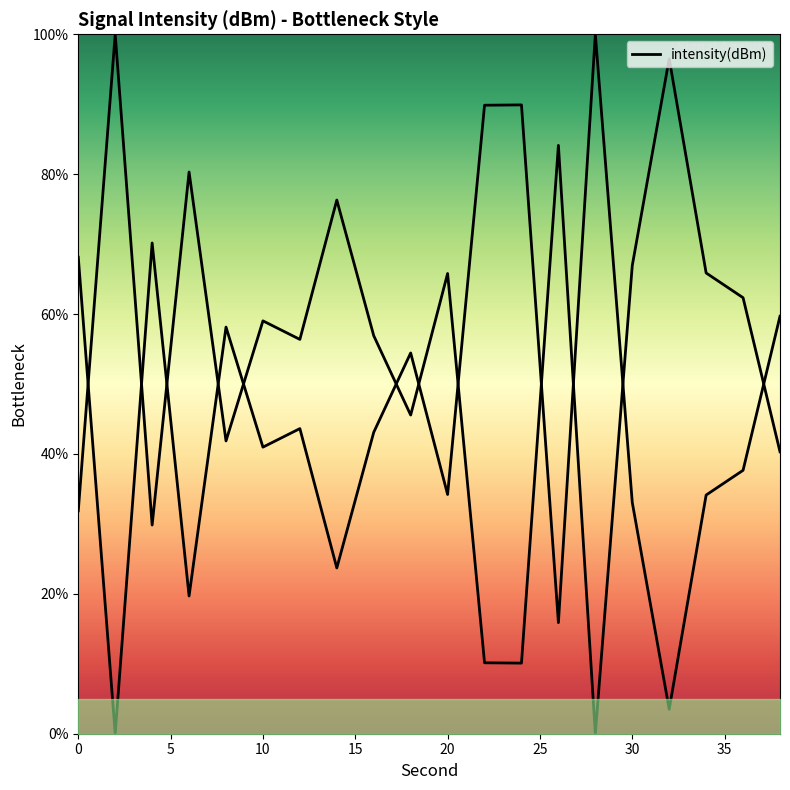

How many lines are shown in the chart?

1